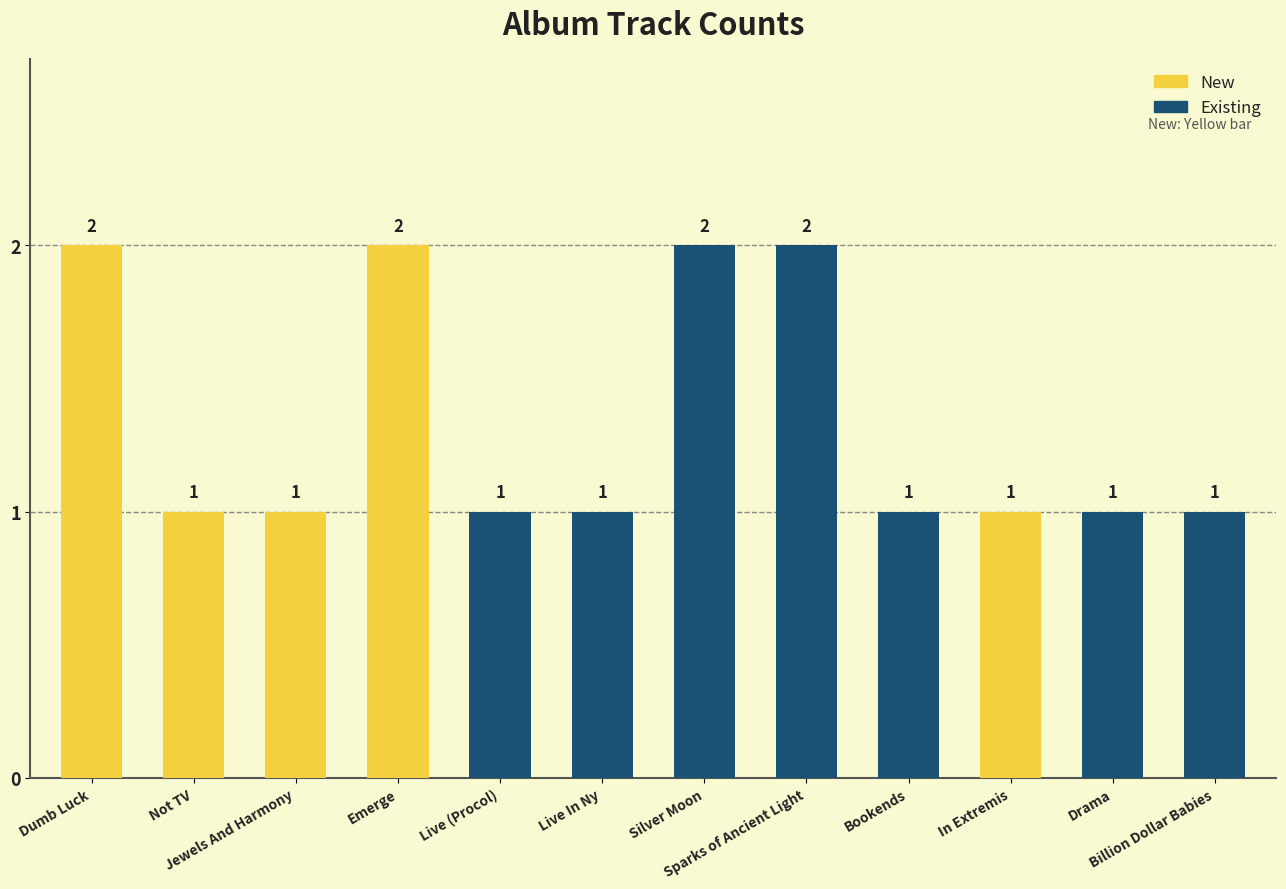

Count the values in the range 1 to 2.

12